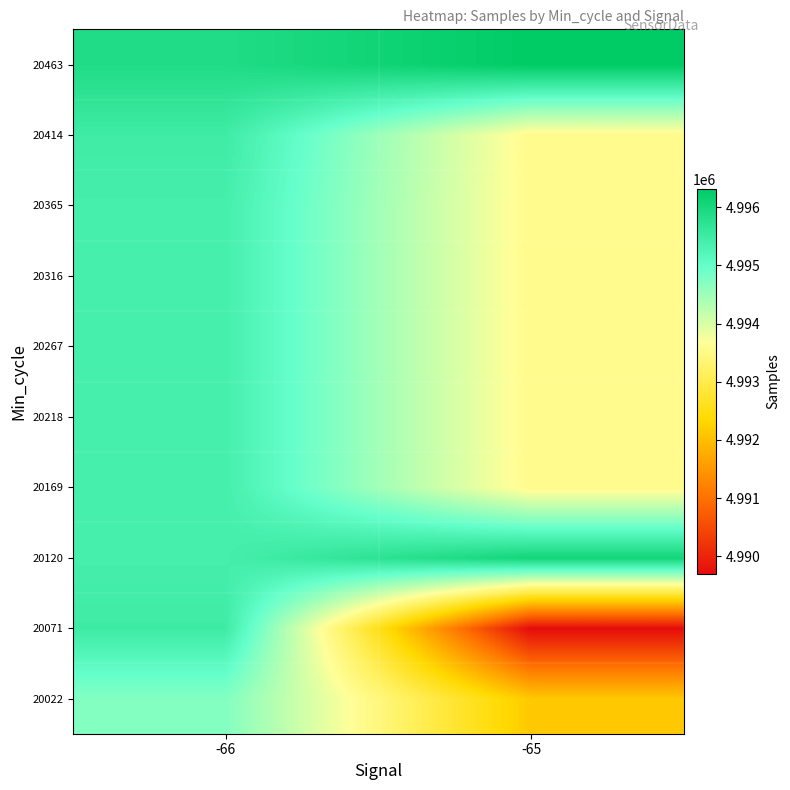

Reading right to left, transcribe all the data shown in this chart.

20022: -65=4992145.5	-66=4994735.3
20071: -65=4989692.0	-66=4995497.8
20120: -65=4996061.0	-66=4995401.8
20169: -65=4993553.9	-66=4995401.8
20218: -65=4993553.9	-66=4995401.8
20267: -65=4993553.9	-66=4995401.8
20316: -65=4993553.9	-66=4995401.8
20365: -65=4993553.9	-66=4995401.8
20414: -65=4993553.9	-66=4995490.0
20463: -65=4996317.0	-66=4995884.0